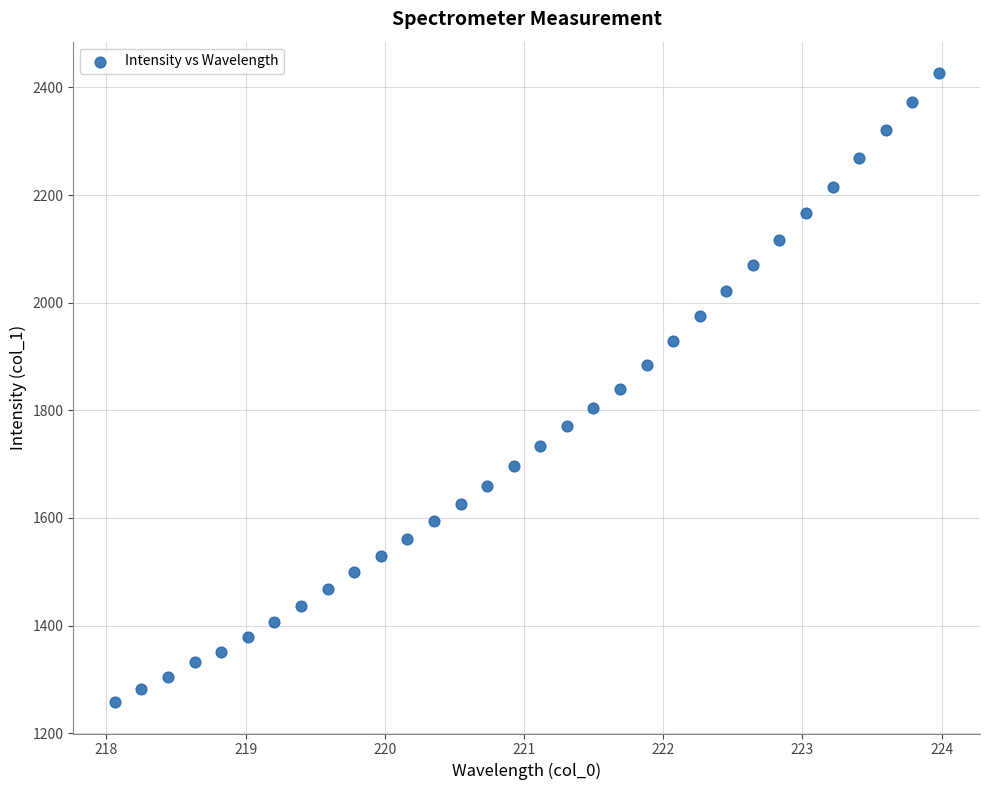

What is the range of Y values (max minus min)?

1168.8